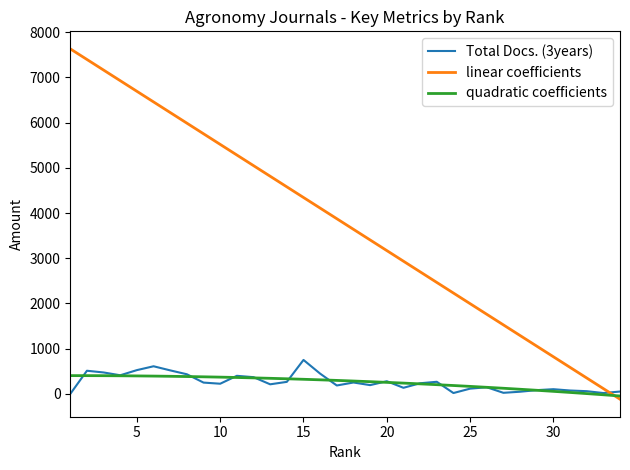

The quadratic coefficients series shows -23.6 at 0. True or false?

False